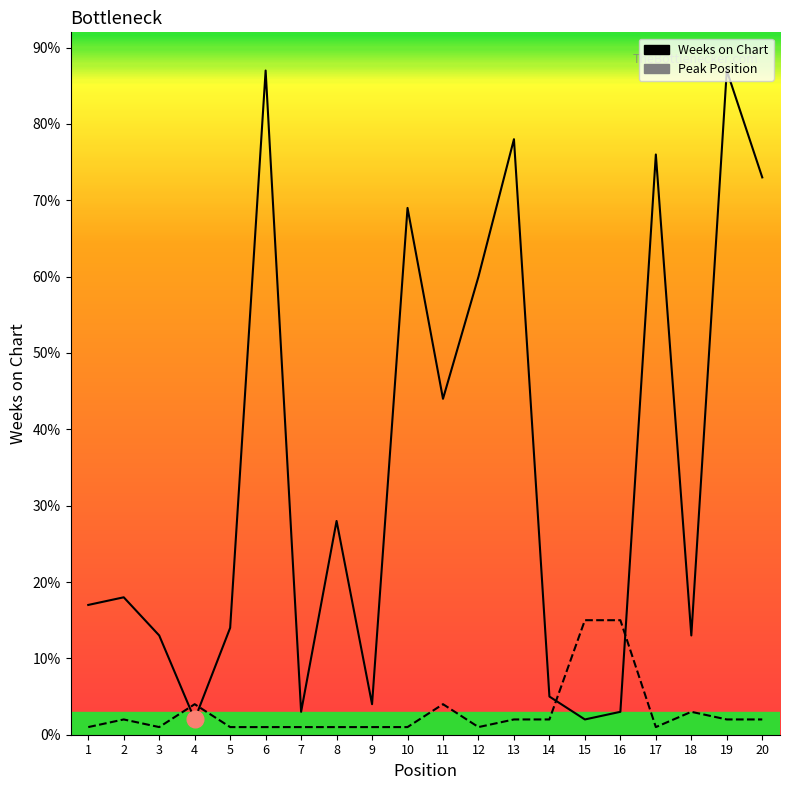

True or false: Weeks on Chart has more than 1 points higher than both neighbors.

True